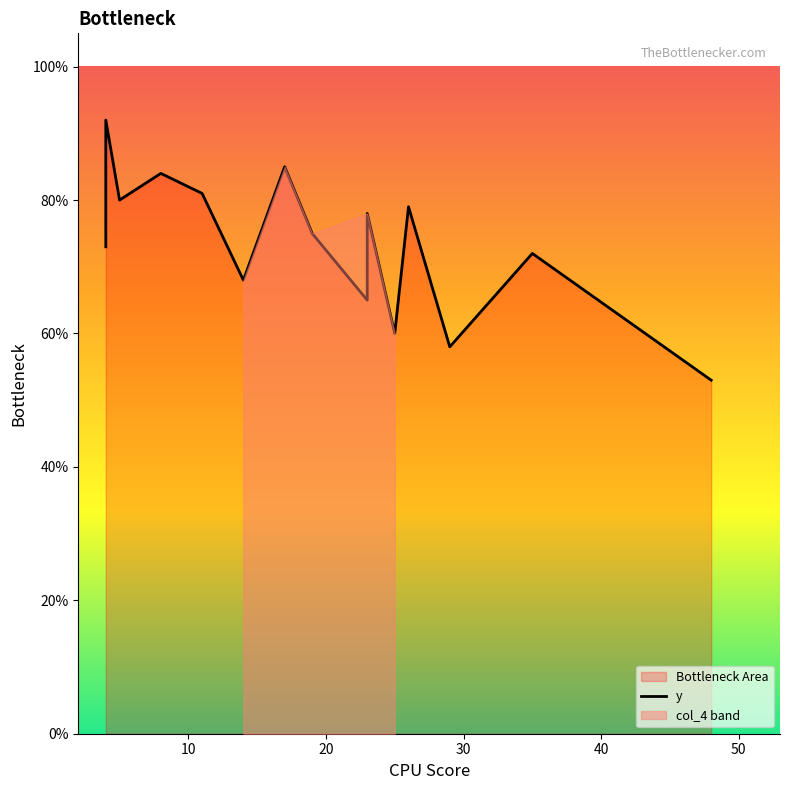

Does the chart have visible grid lines?

No